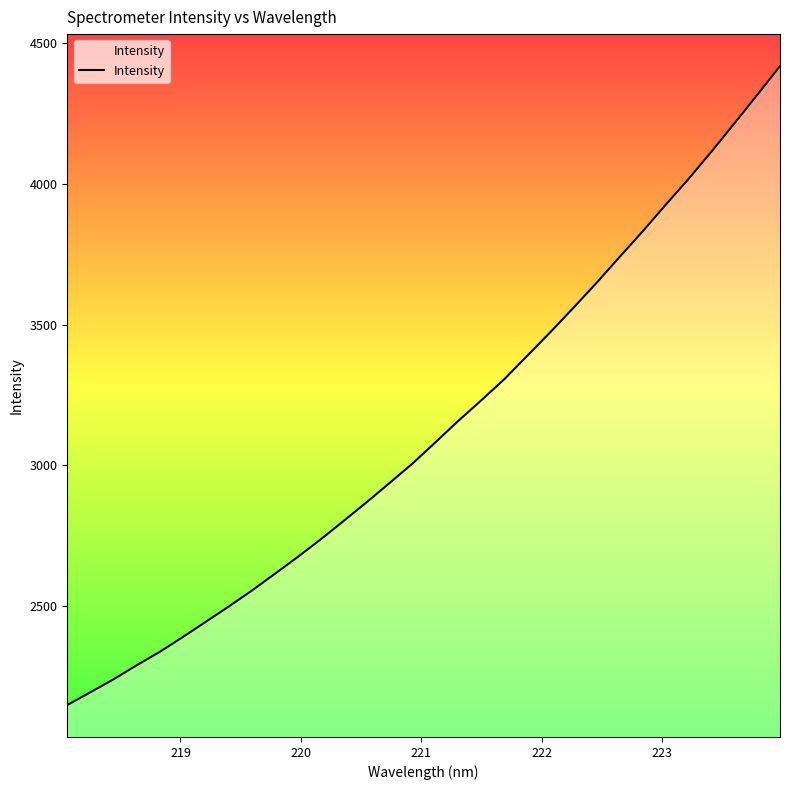

What is the sum of all values?

100113.5